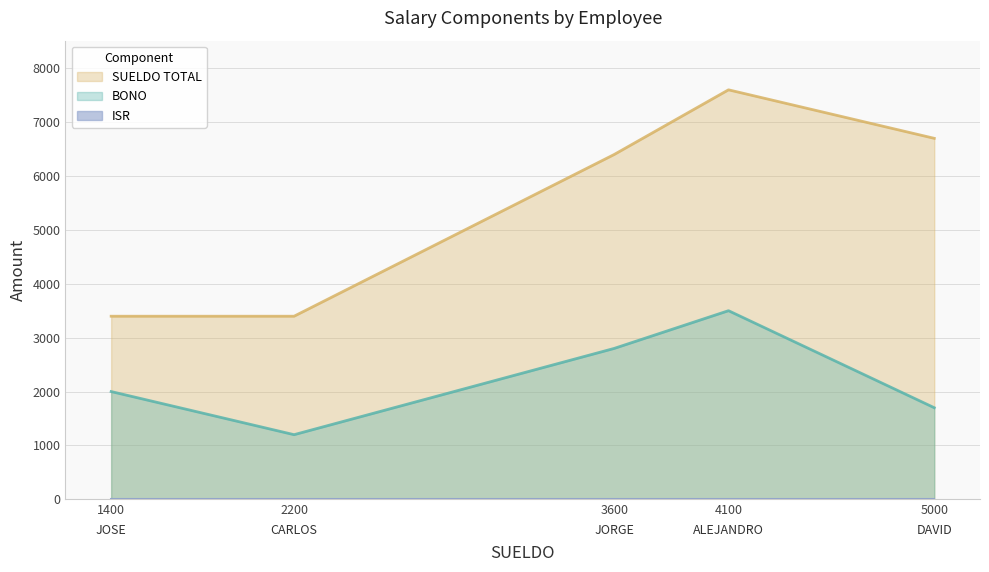

What is the sum of all SUELDO TOTAL values?

27487.5